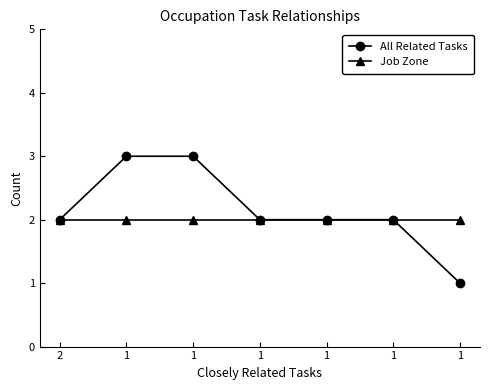

List the series in order of their peak value, lowest first.

Job Zone, All Related Tasks